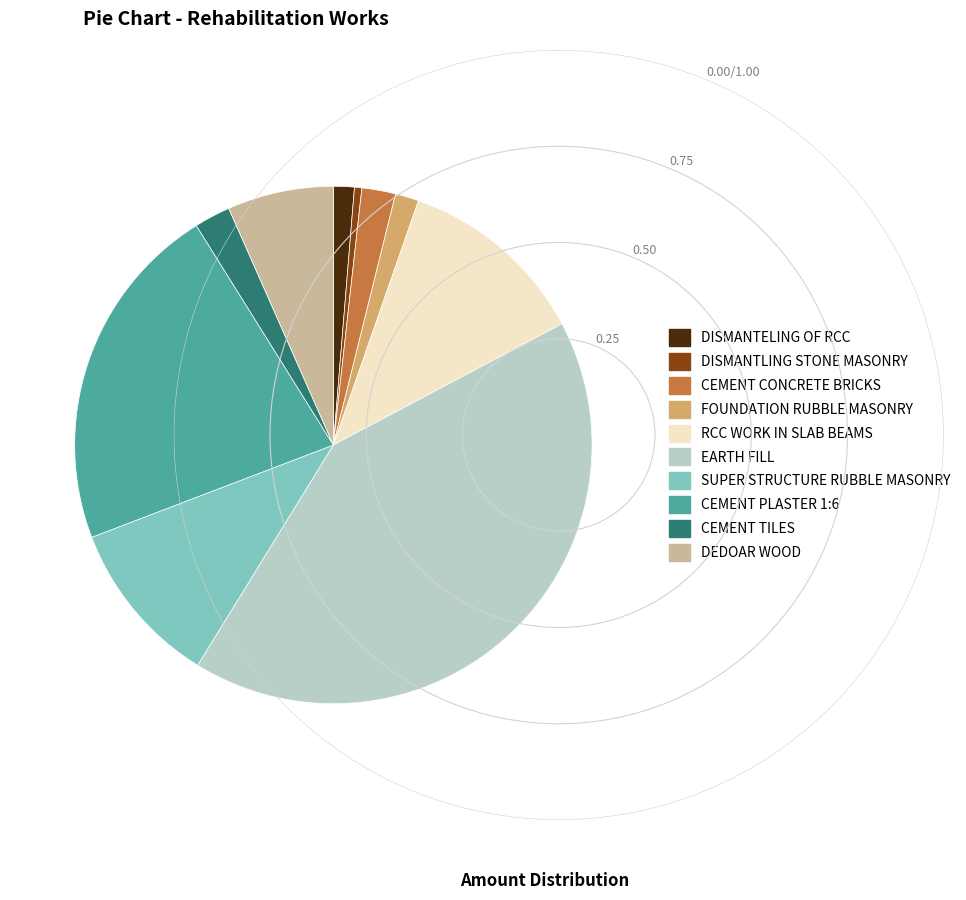

Approximately how many times larger is the value at DISMANTELING OF RCC compared to CEMENT TILES?

0.6